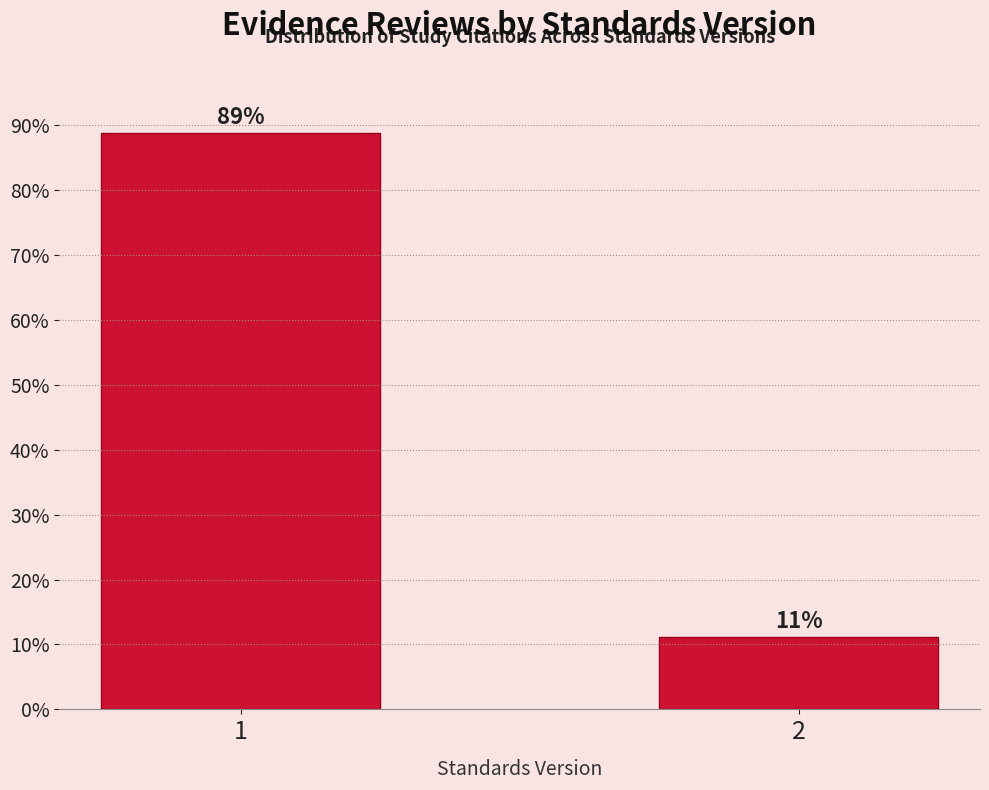

What is the value of the 2nd bar from the left?

11.2